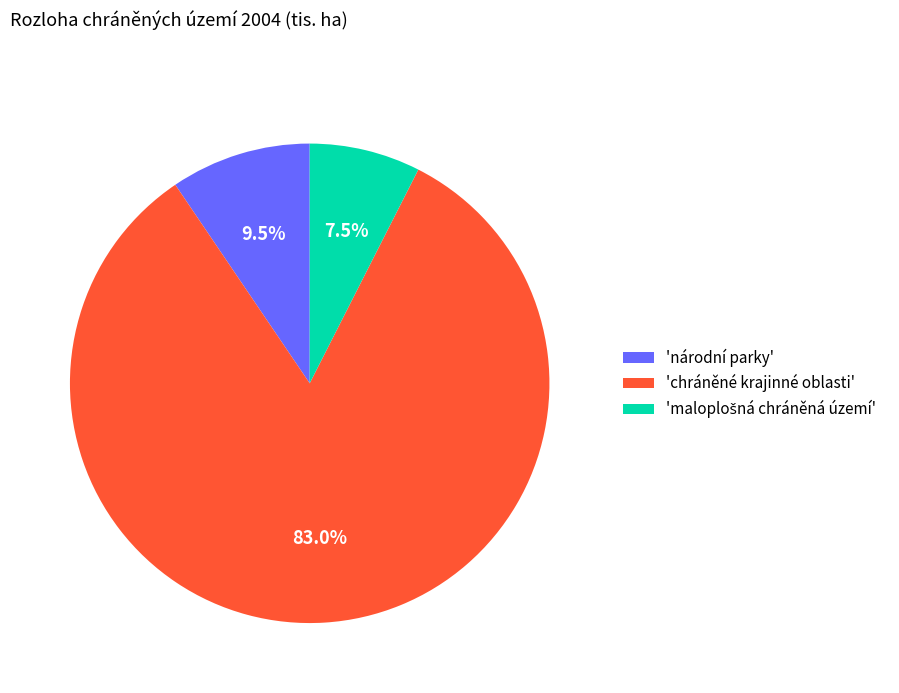

Between 'národní parky' and 'chráněné krajinné oblasti', which is larger?

'chráněné krajinné oblasti'